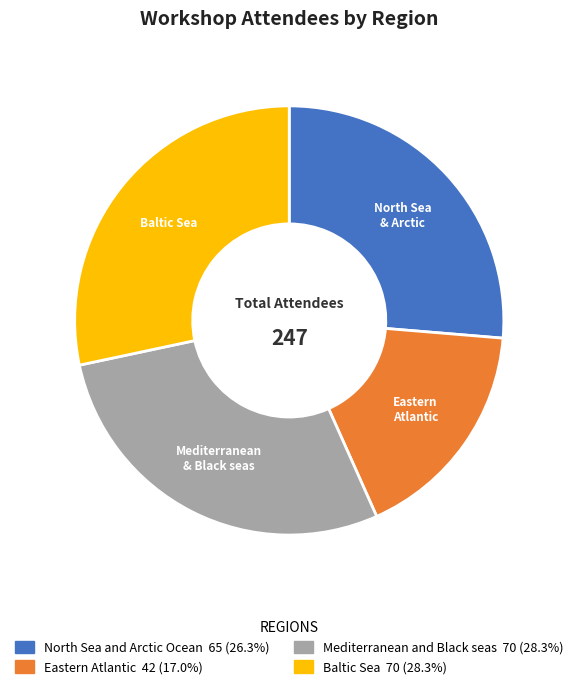

Is there a majority slice in this chart?

No